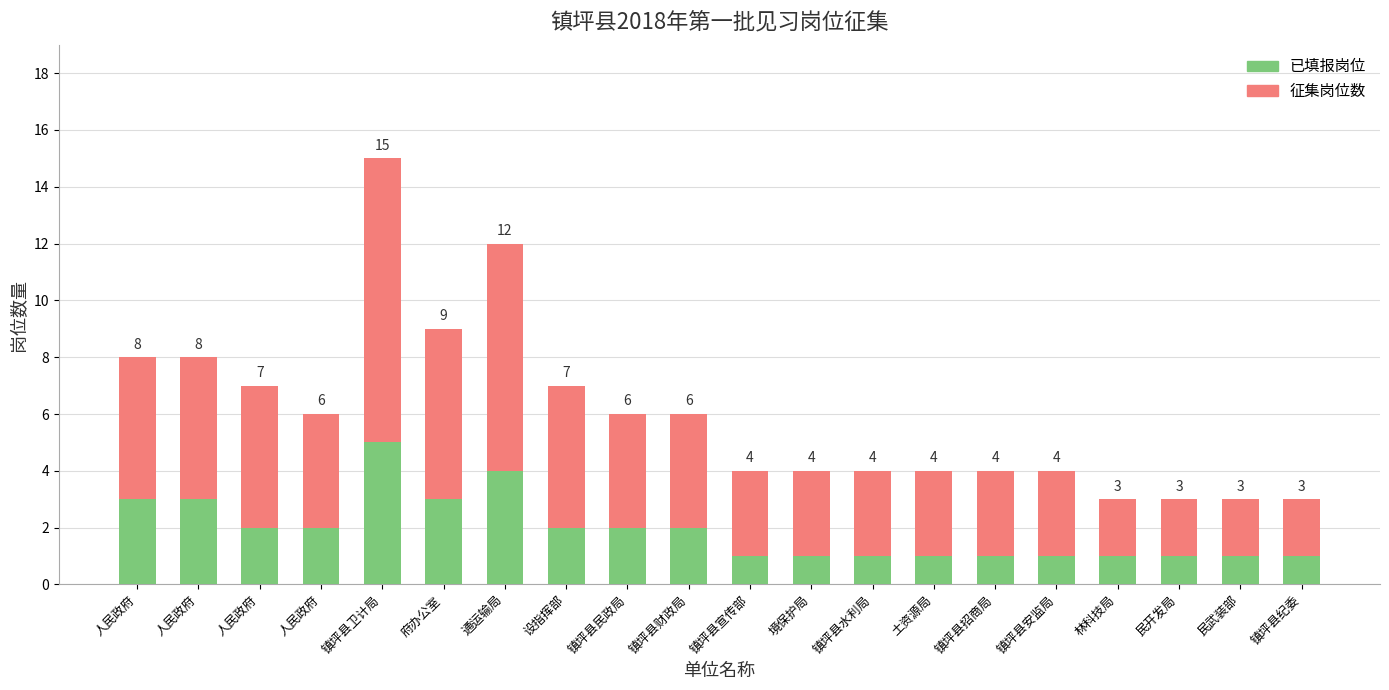

At 通运输局, list the series in order from smallest to largest.

已填报岗位, 征集岗位数